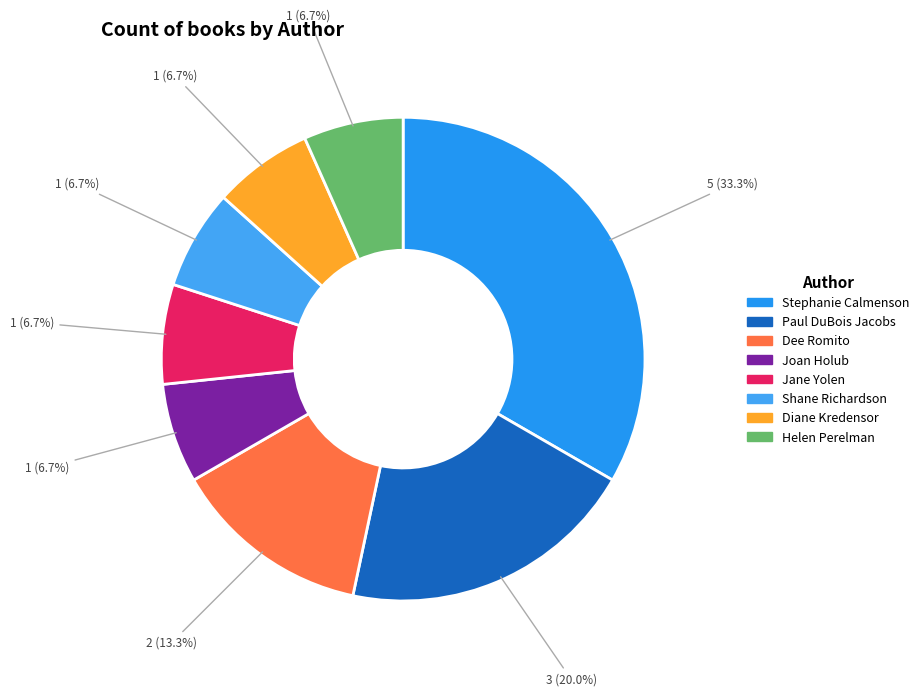

Count the number of slices in the pie.

8